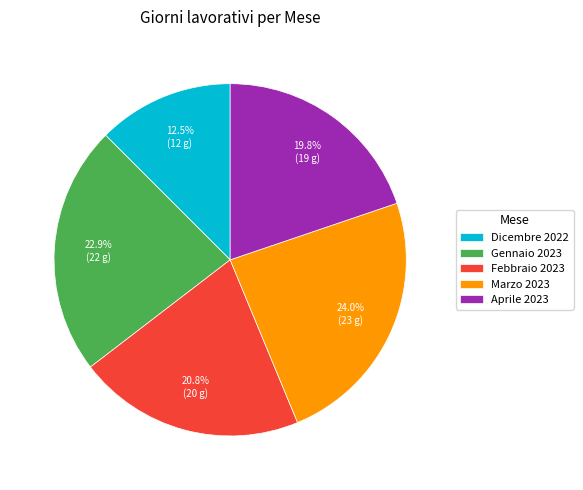

To the nearest percent, what is the average slice percentage?

20%